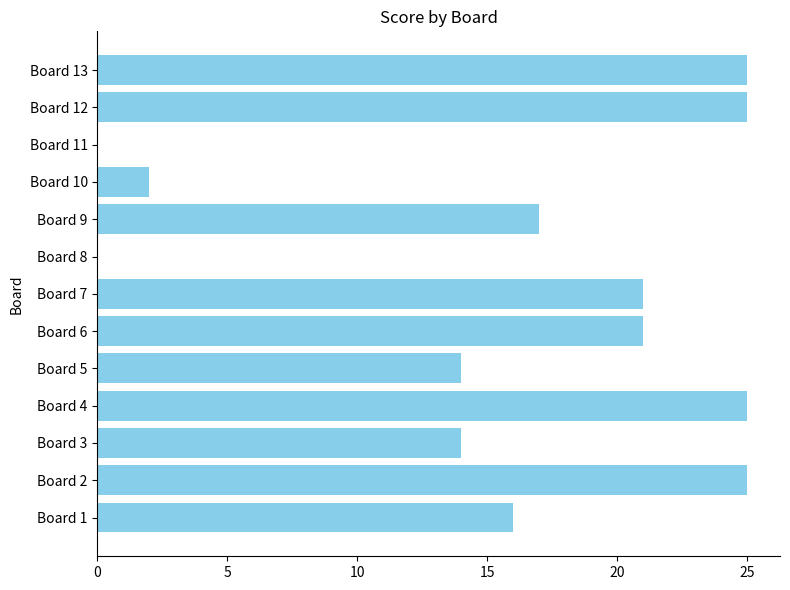

The value at Board 12 is 25. True or false?

True